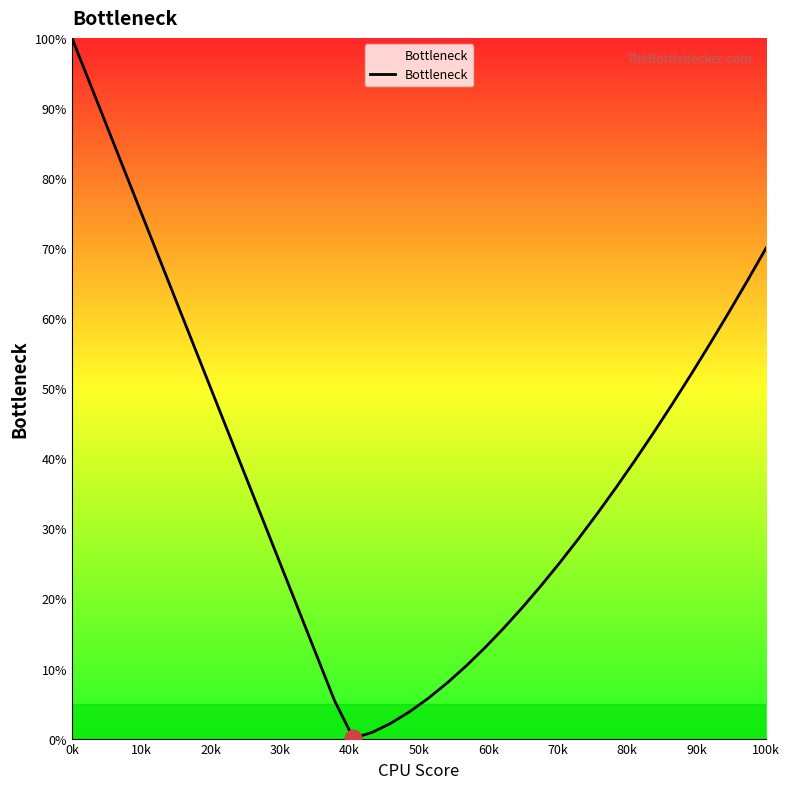

What is the maximum value shown in the chart?

100.0